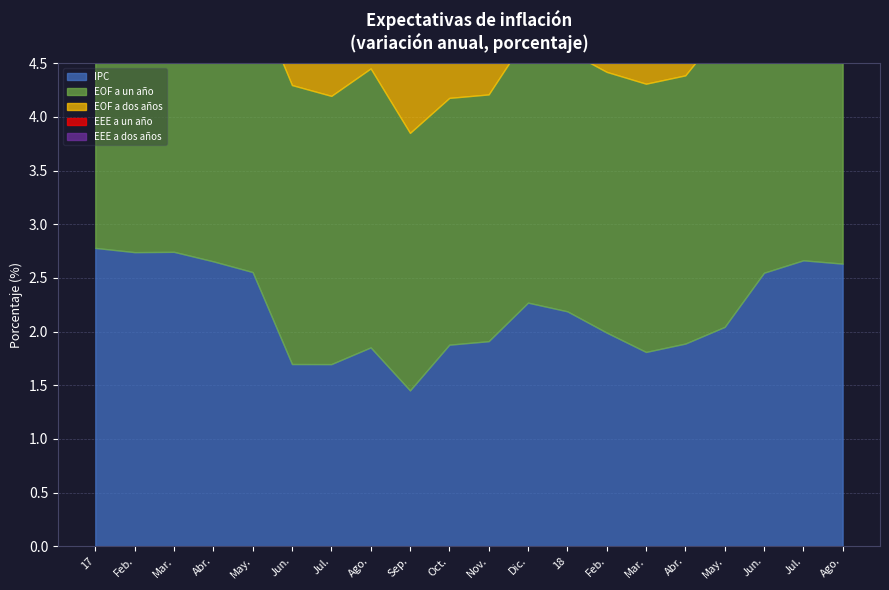

Which category has the highest value across all series?

Jul.